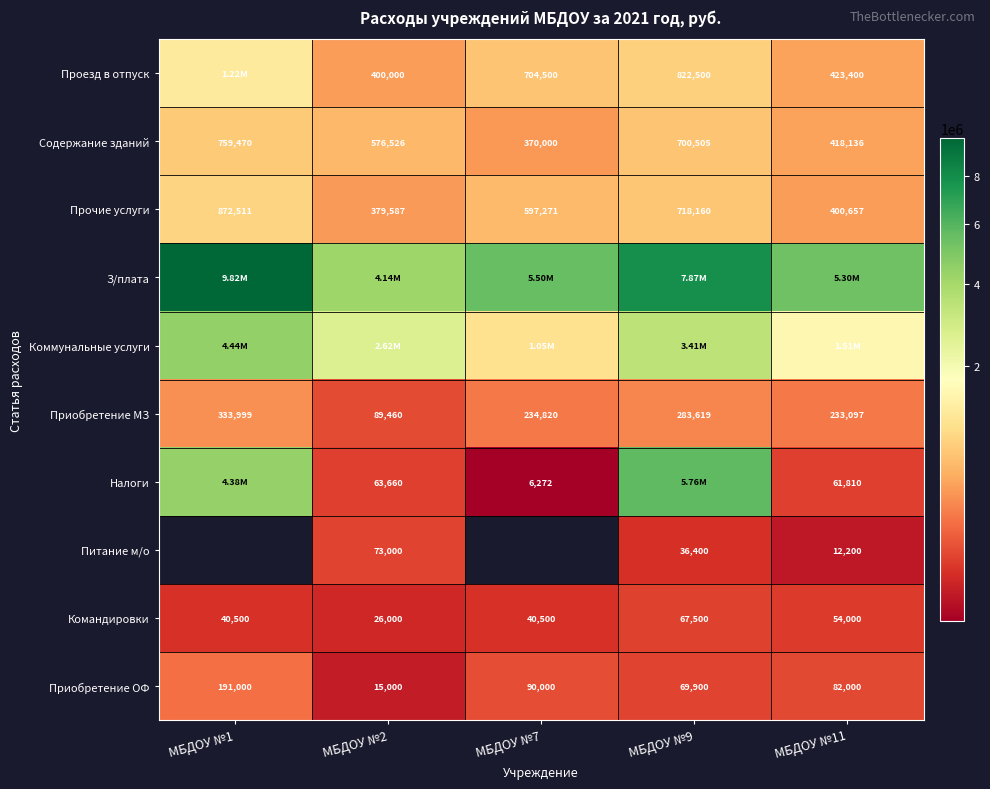

Rank the categories by Приобретение МЗ value from highest to lowest.

МБДОУ №1, МБДОУ №9, МБДОУ №7, МБДОУ №11, МБДОУ №2